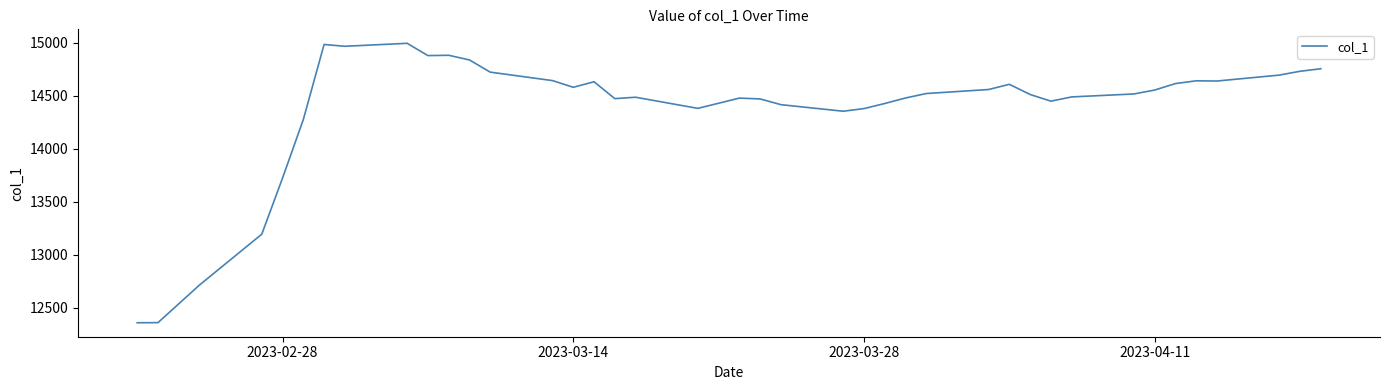

What is the greatest value displayed?

14995